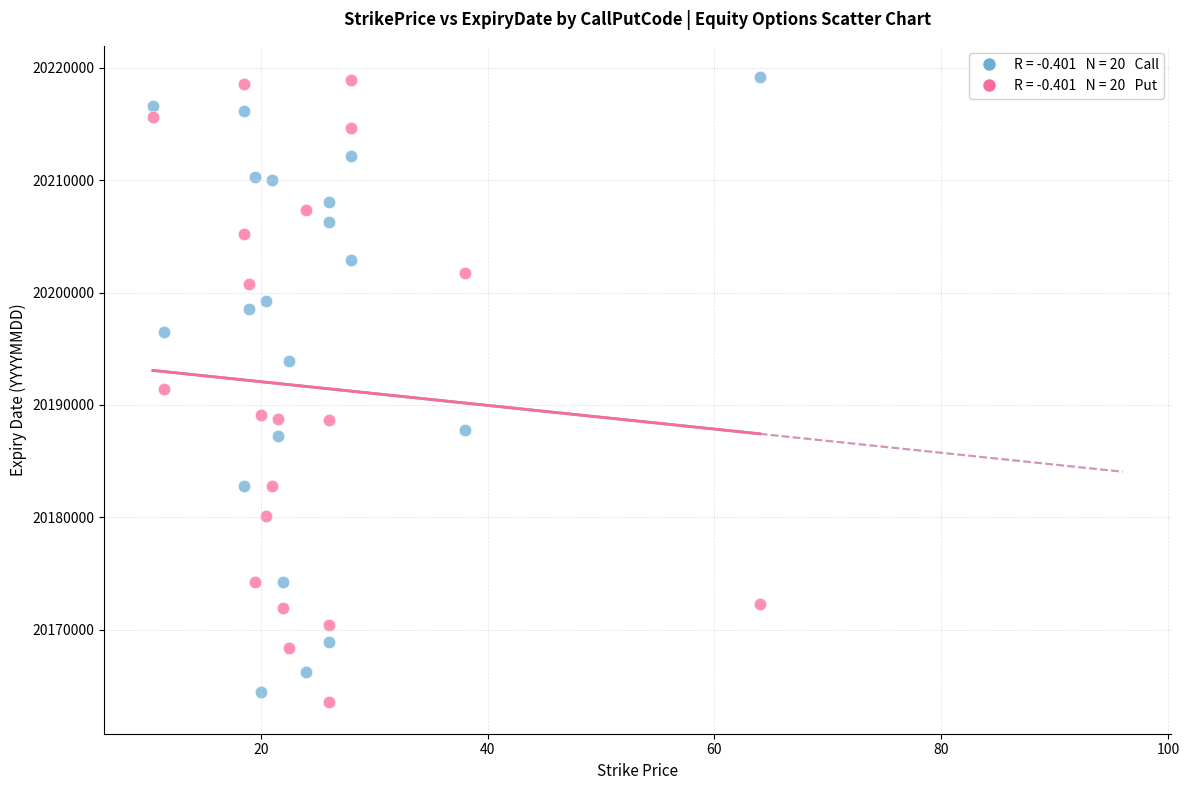

Across all data points, what is the range of Y values (max minus min)?

55610.1